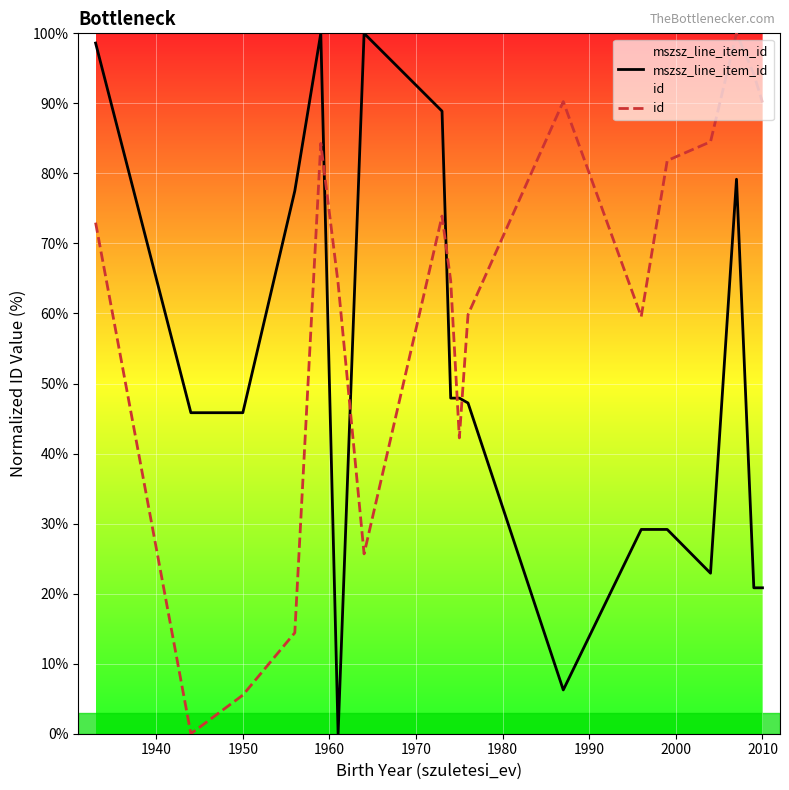

Rank the series by their average value, from highest to lowest.

id, mszsz_line_item_id